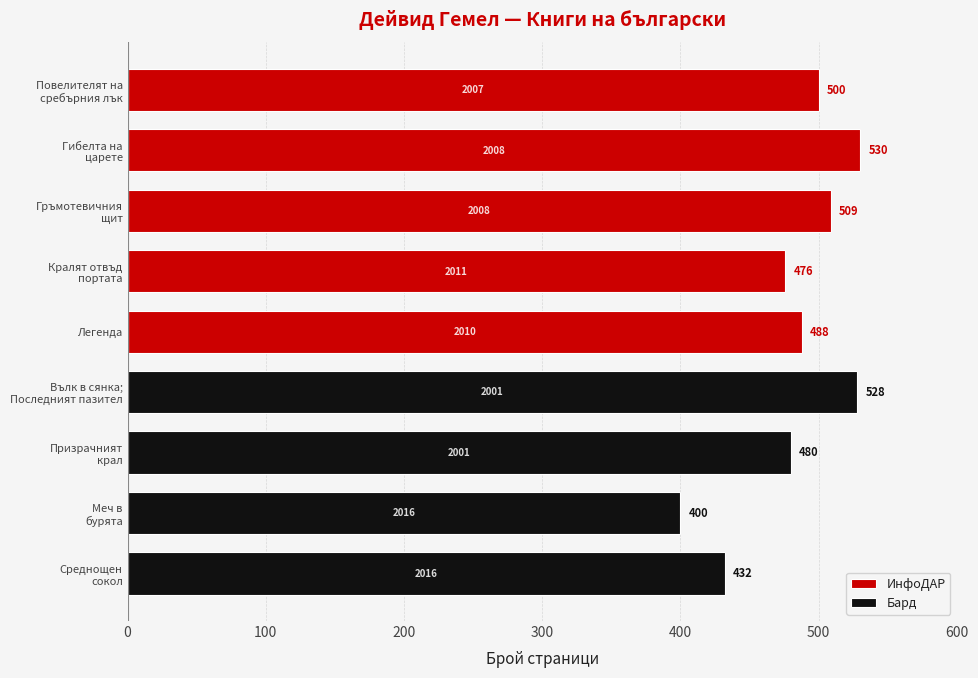

Rank the series by their average value, from highest to lowest.

ИнфоДАР, Бард